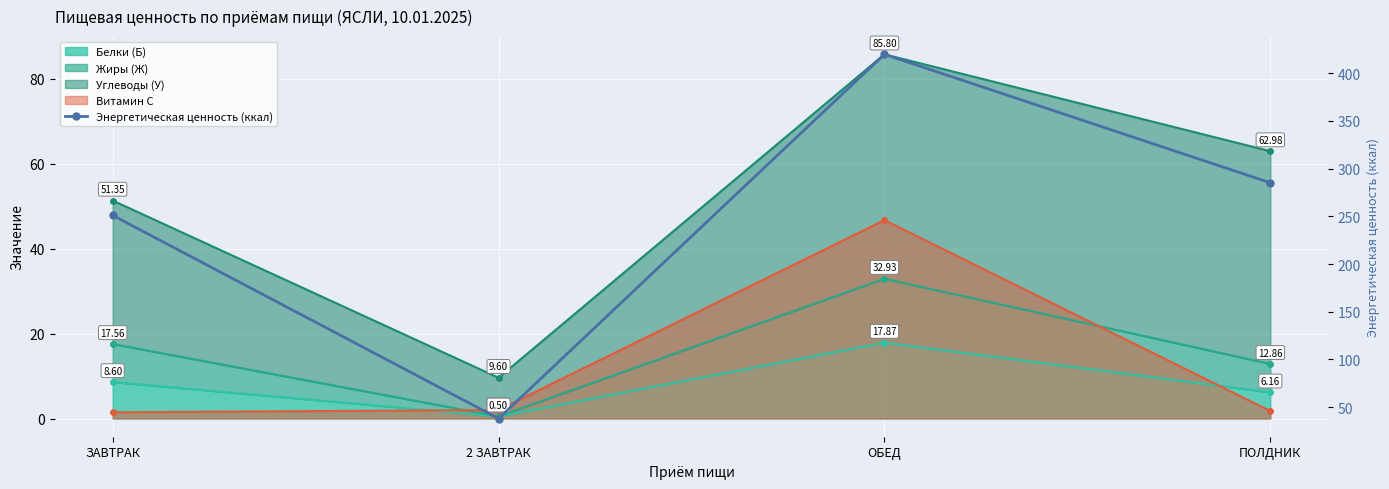

Reading right to left, what are all the values shown in this chart?

ПОЛДНИК=285.2	ОБЕД=419.9	2 ЗАВТРАК=38.0	ЗАВТРАК=251.0